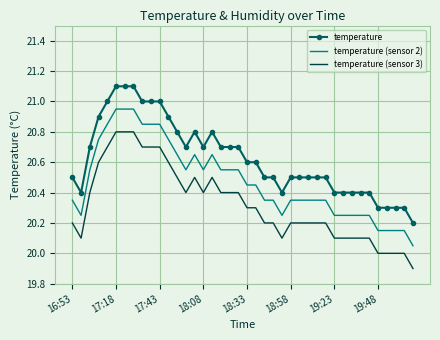

List the series in order of their peak value, lowest first.

temperature (sensor 3), temperature (sensor 2), temperature